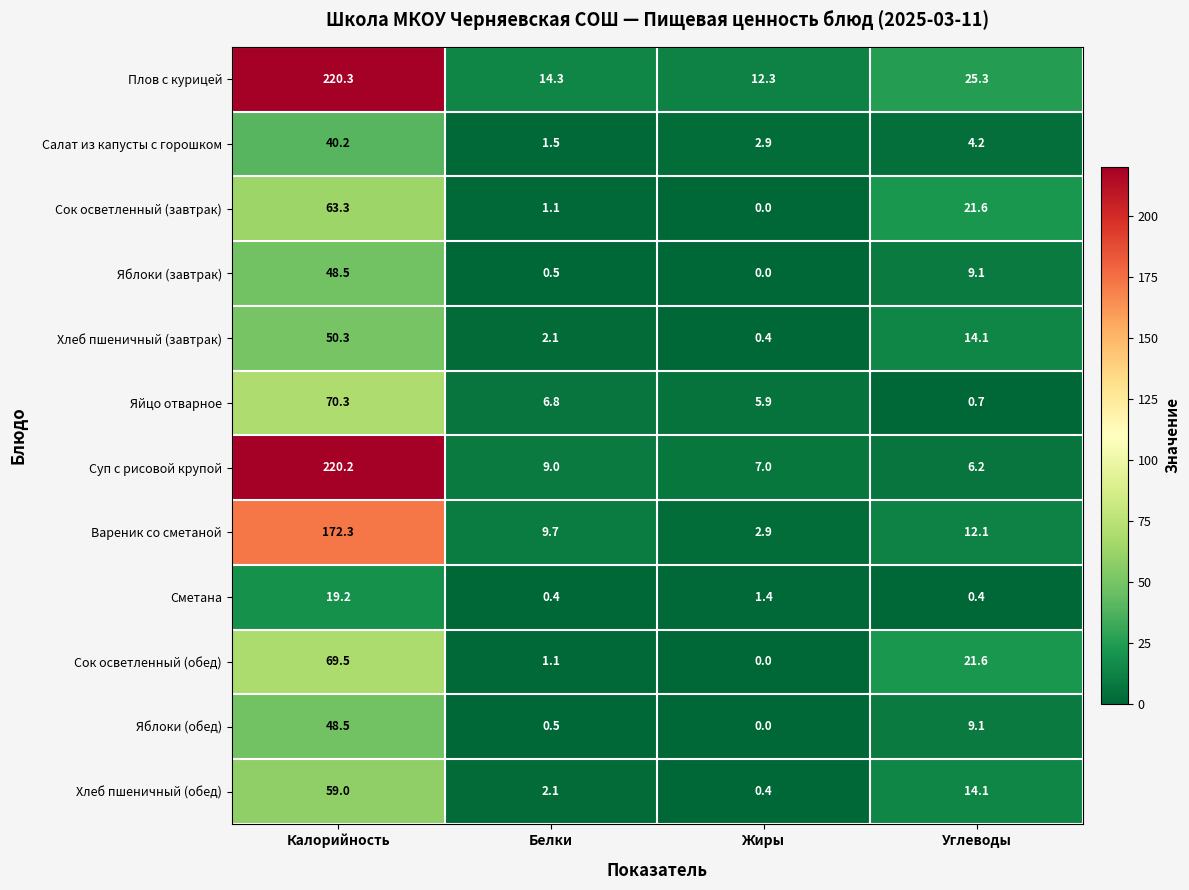

Between Калорийность and Углеводы, which series saw the biggest shift?

Суп с рисовой крупой